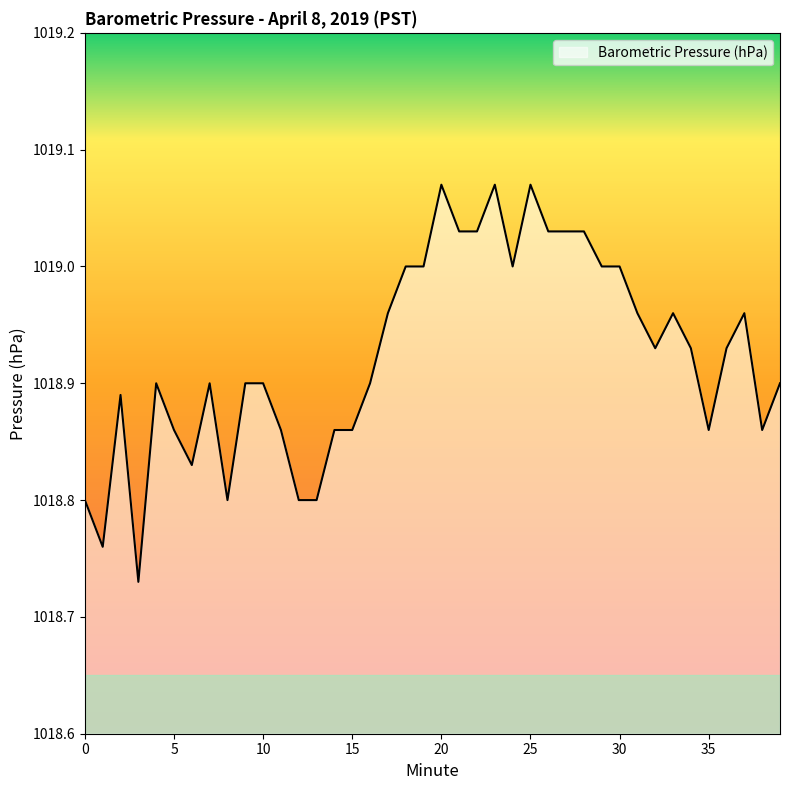

How many categories are shown in the chart?

40